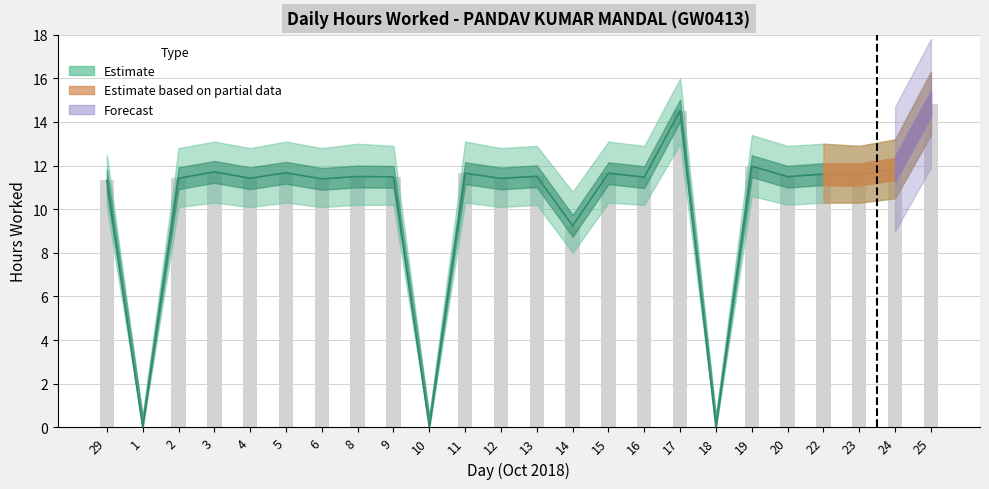

What is the average value?

10.3